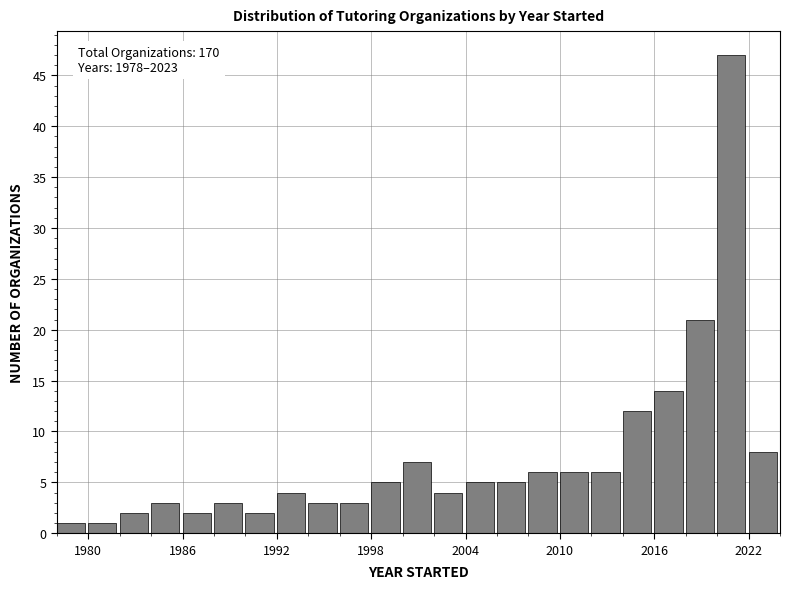

Read against the x-axis, roughly where is the centre of the tallest bar?

2021